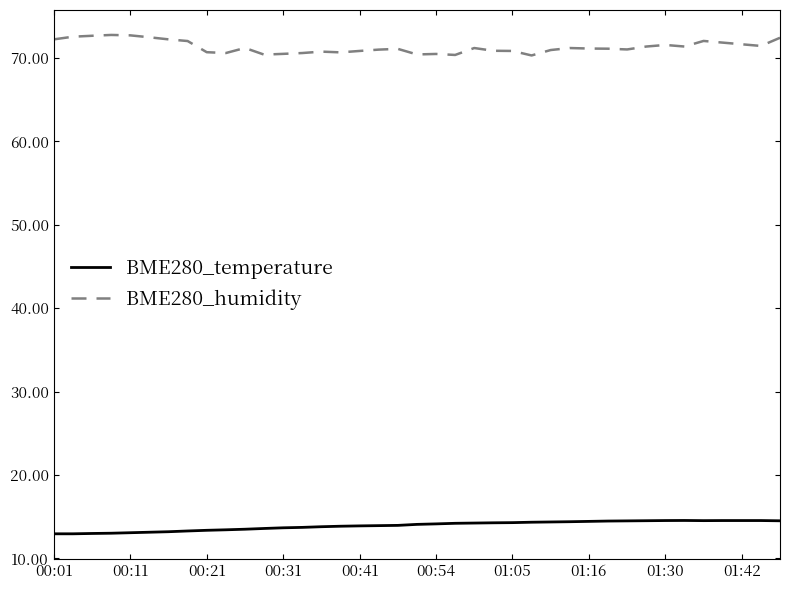

True or false: BME280_temperature and BME280_humidity cross at least once.

False